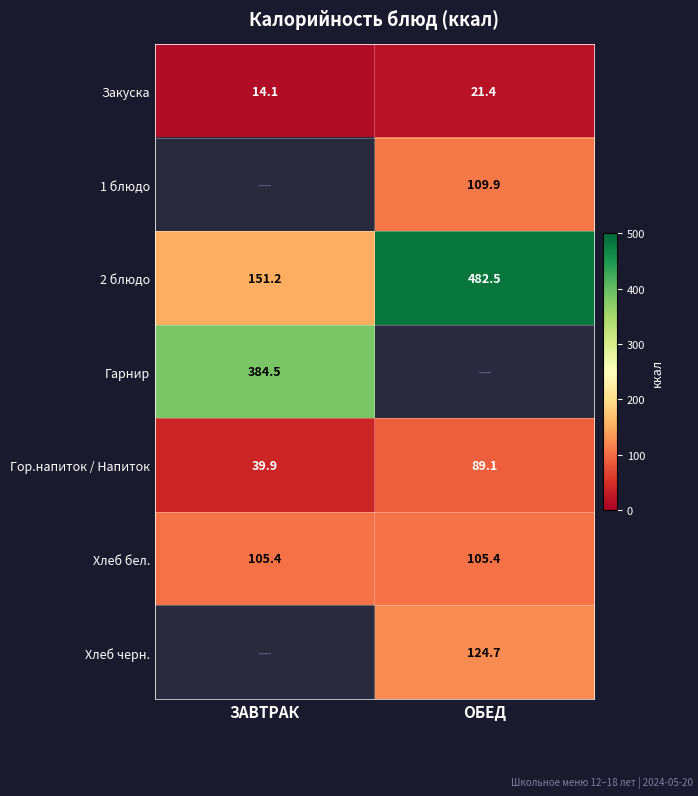

Is it true that Хлеб черн. equals 124.7 at ОБЕД?

True